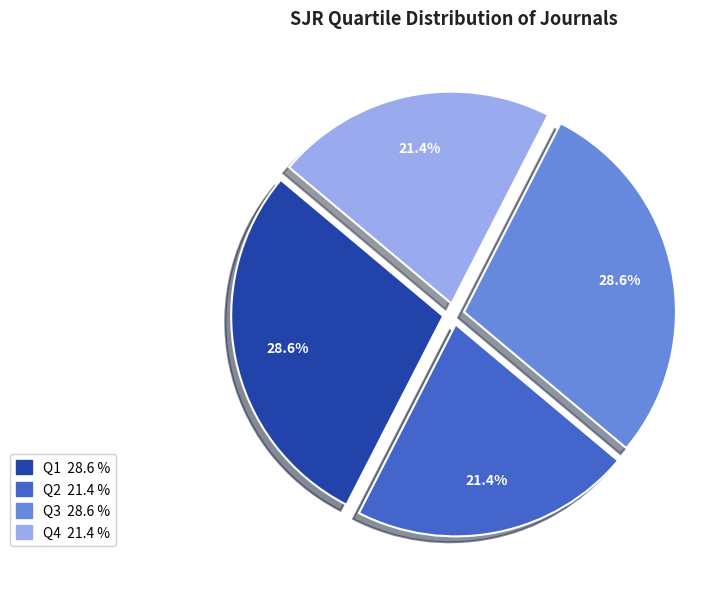

What is the ratio of the value at Q1 to the value at Q3?

1.0